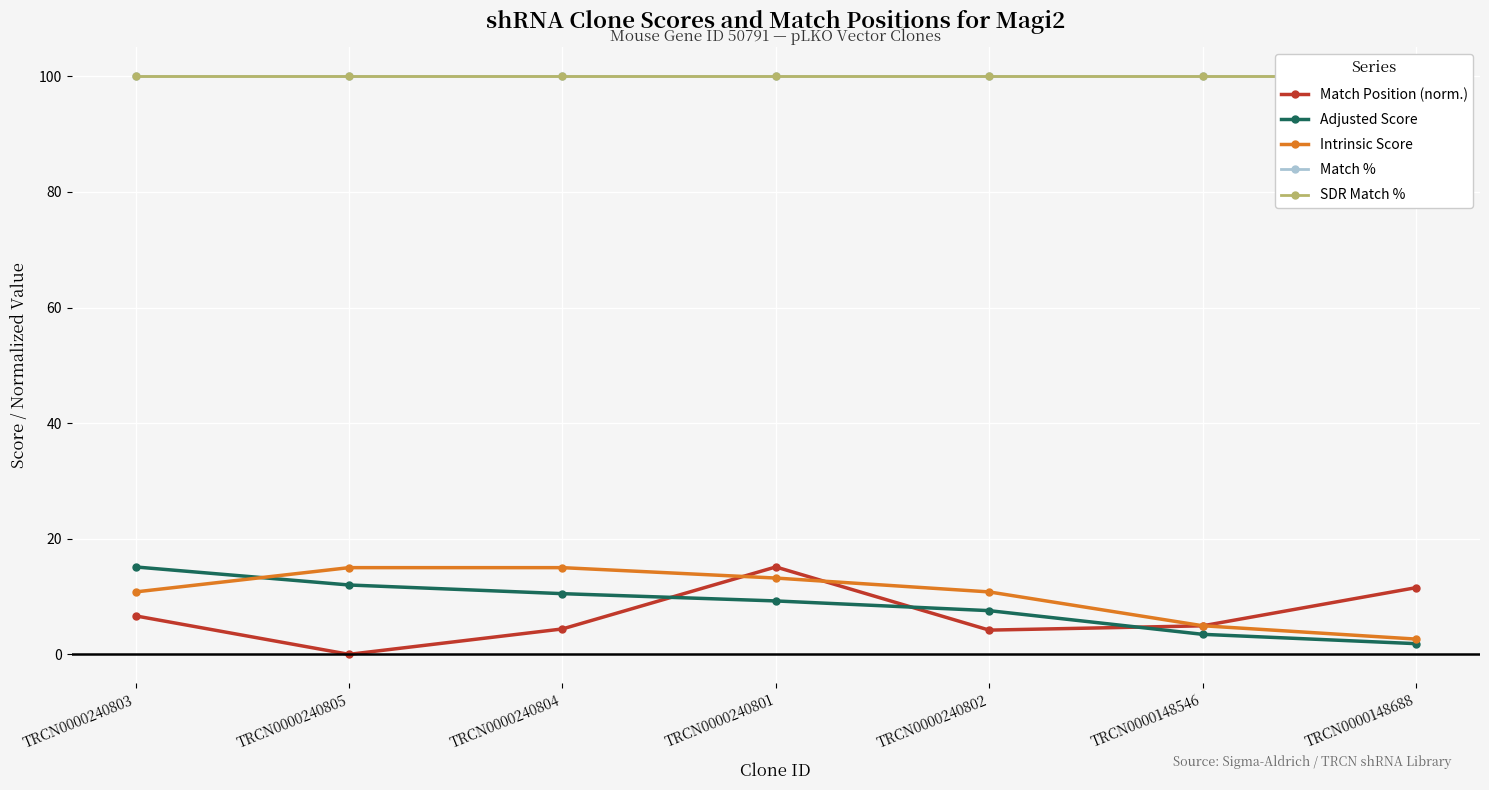

Which series ends up on top after the final intersection of Intrinsic Score and Match Position (norm.)?

Match Position (norm.)